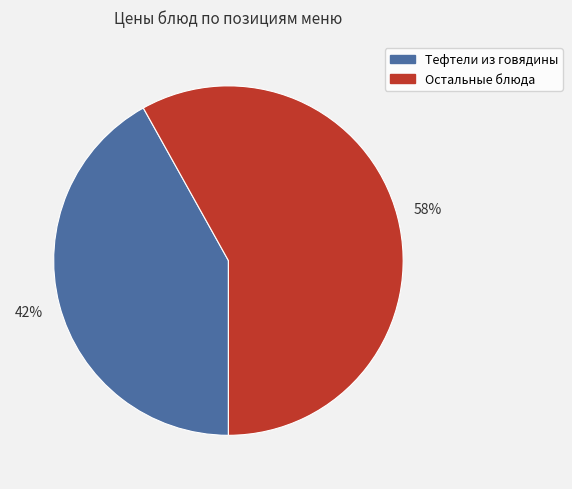

To the nearest percent, what is the average slice percentage?

50%